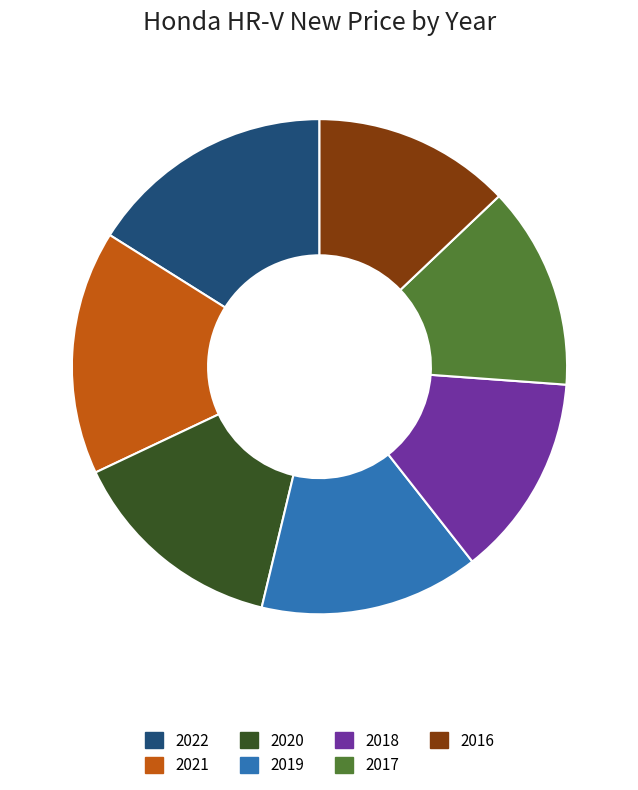

The 2018 slice represents 13% of the pie. True or false?

True